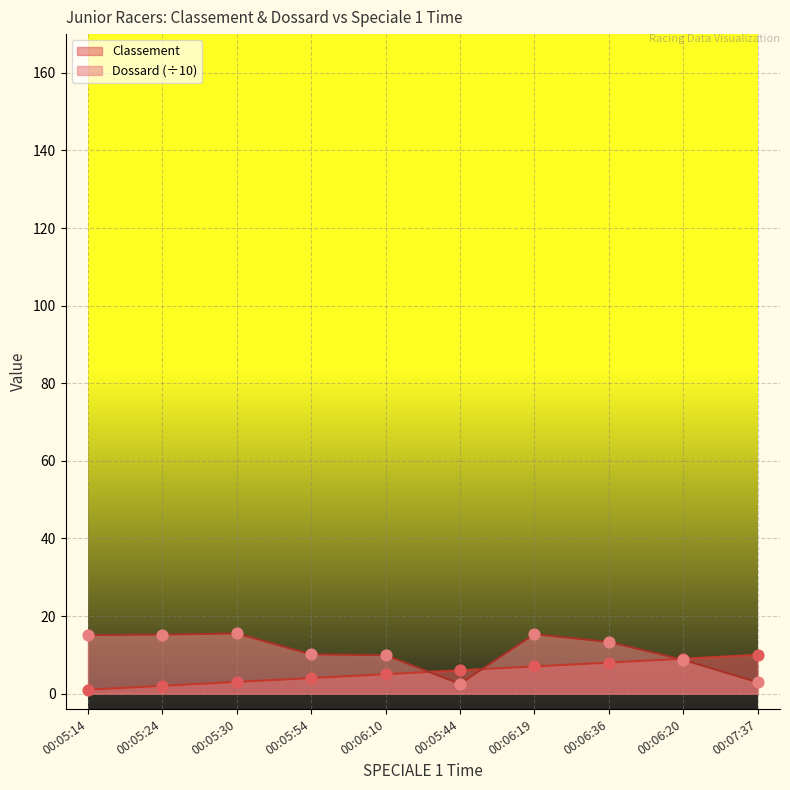

What is the total value across all series at 00:07:37?

12.9